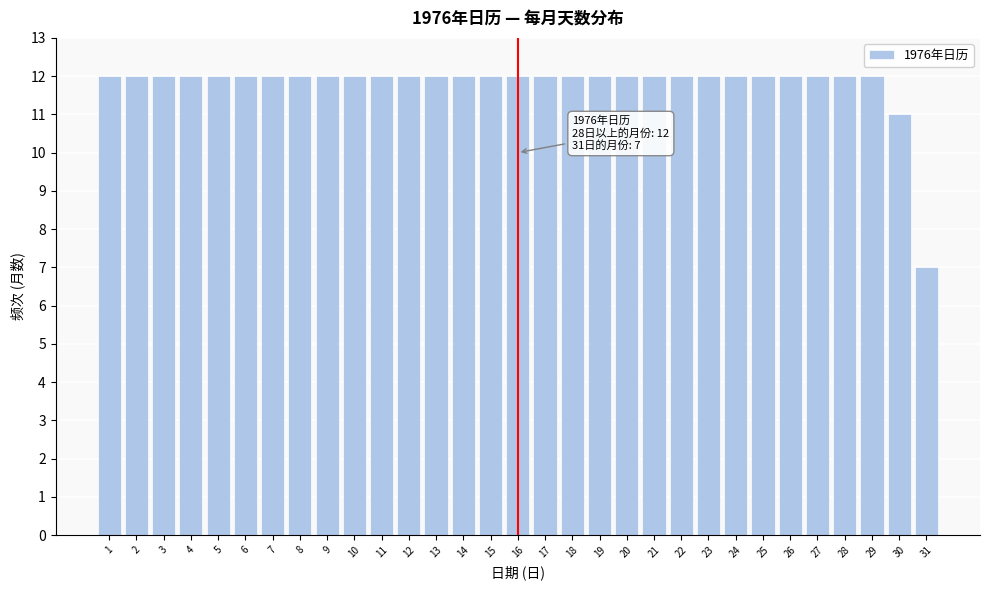

What is the average value?

12